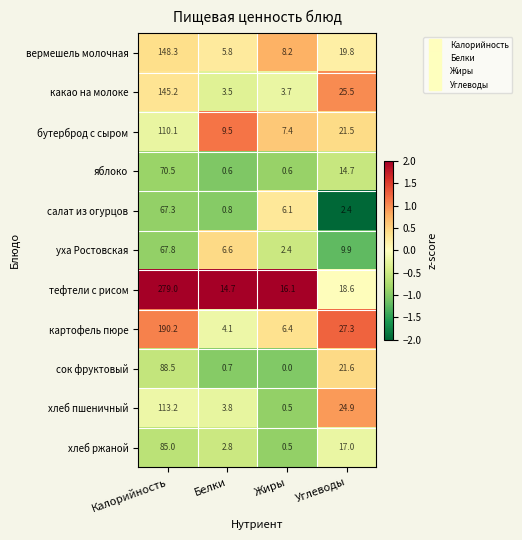

Which series has the largest range (max minus min)?

тефтели с рисом